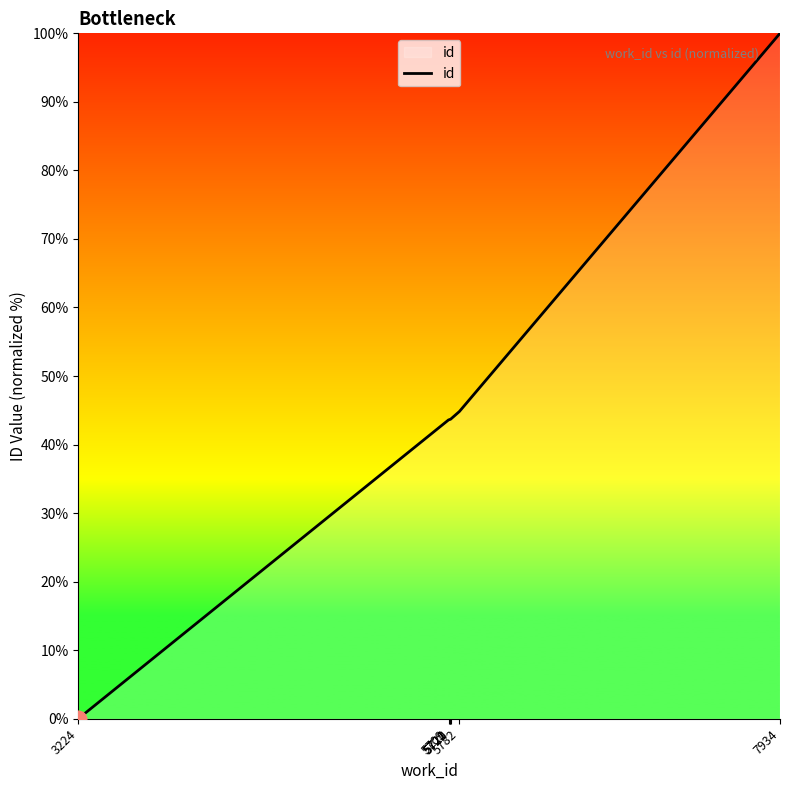

What is the sum of all values?

319.5